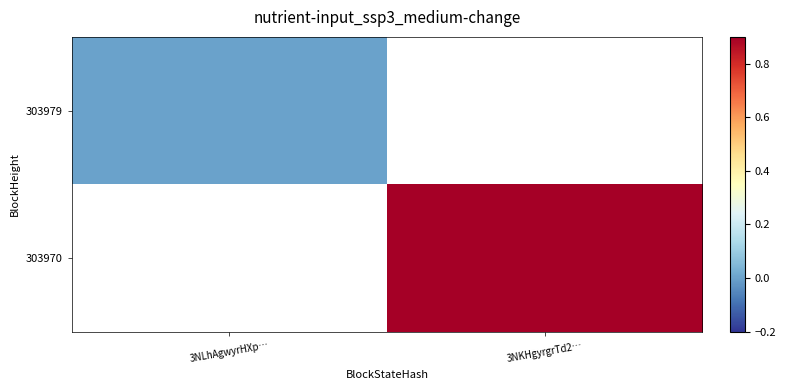

Read the 303970 value at 3NKHgyrgrTd2….

383.0